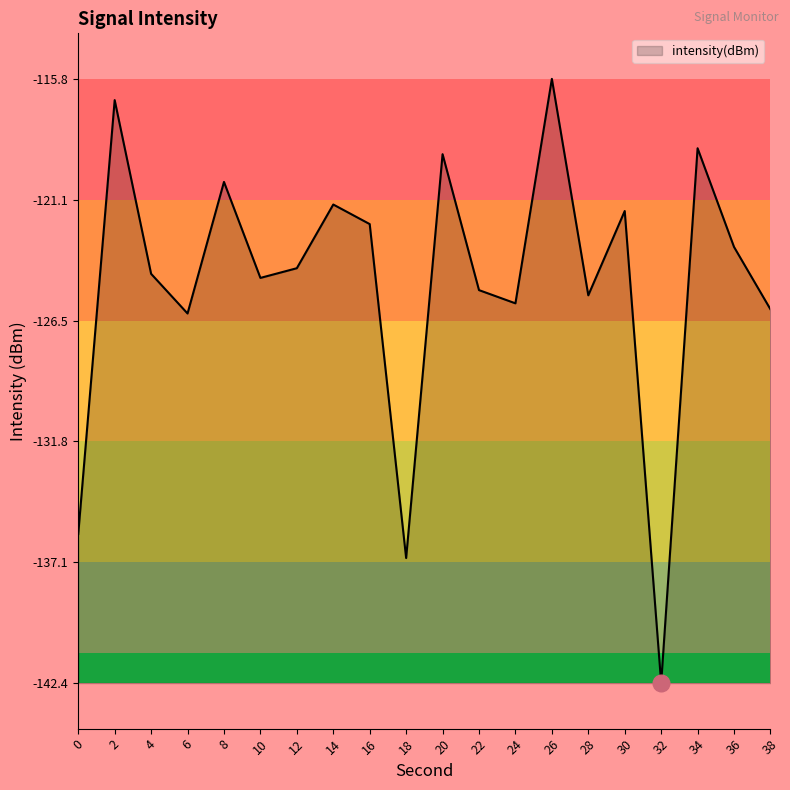

Does the chart display data point markers on the line(s)?

No